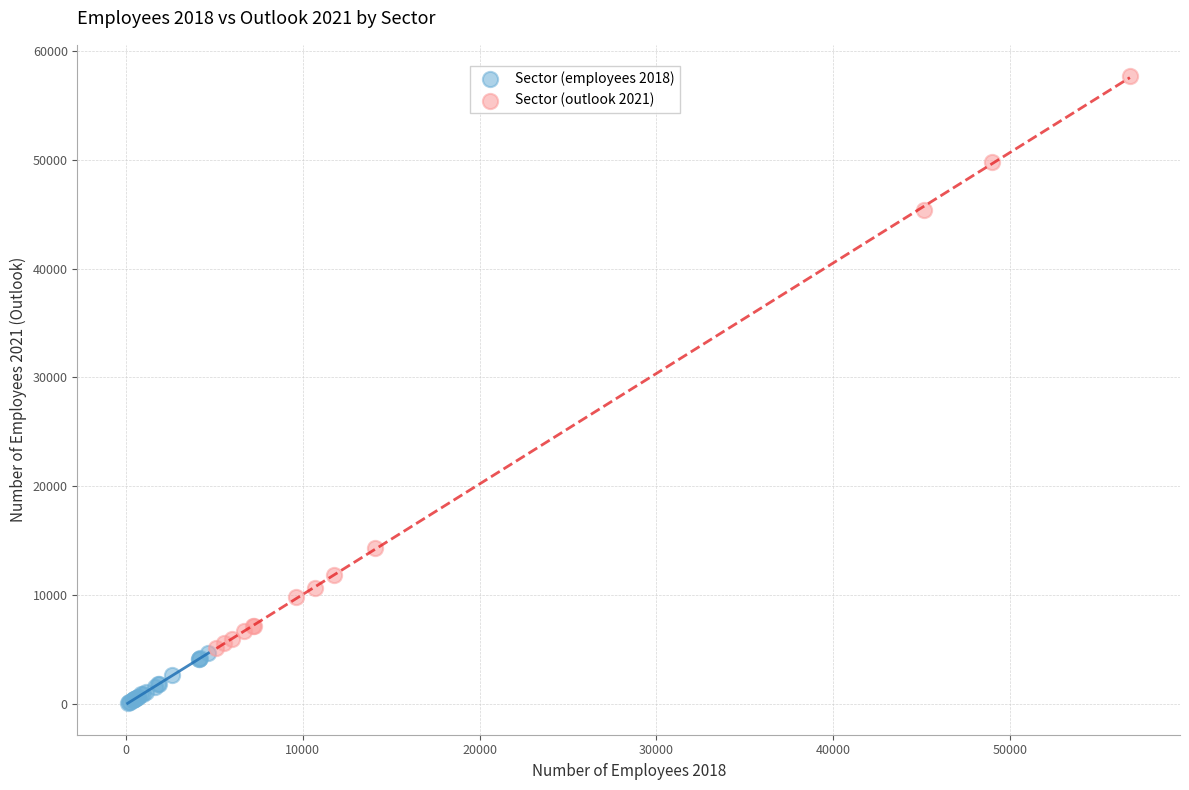

Which series contains the highest Y value?

Sector (outlook 2021)